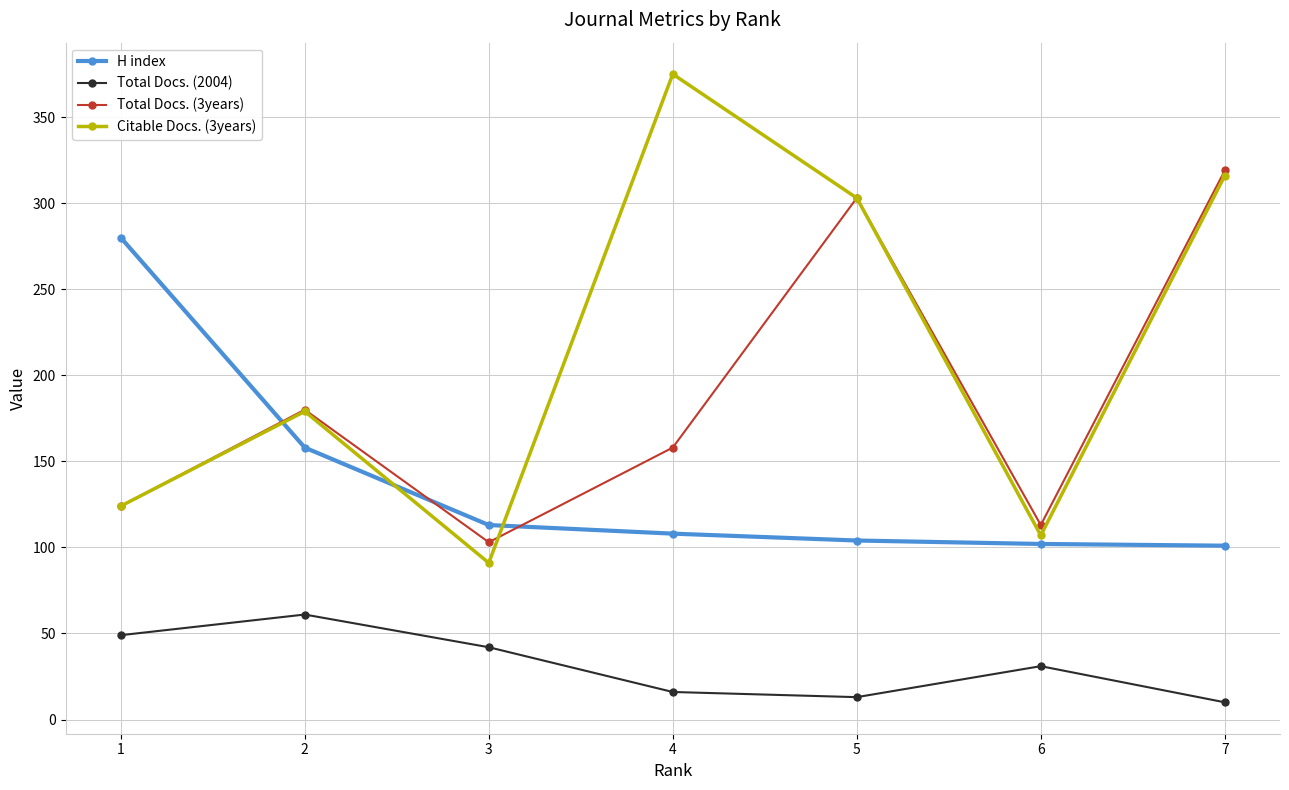

True or false: Citable Docs. (3years) has more than 1 interior local peaks.

True